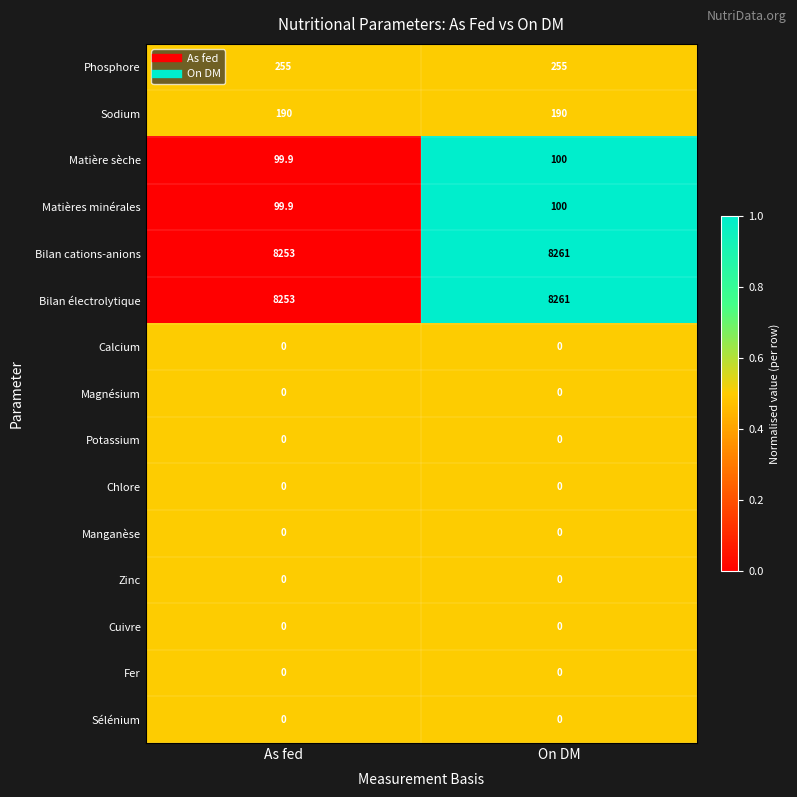

Is it true that Sodium equals 190.0 at As fed?

True